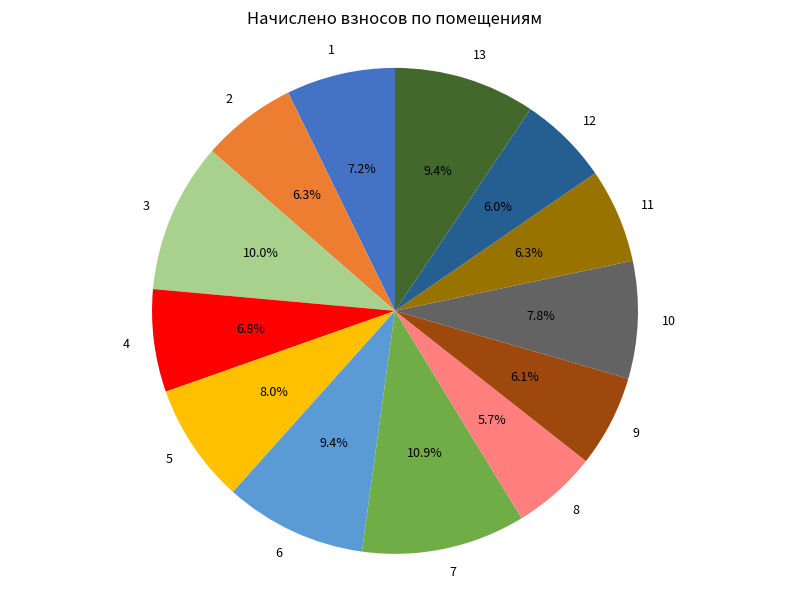

Does any single category account for the majority?

No